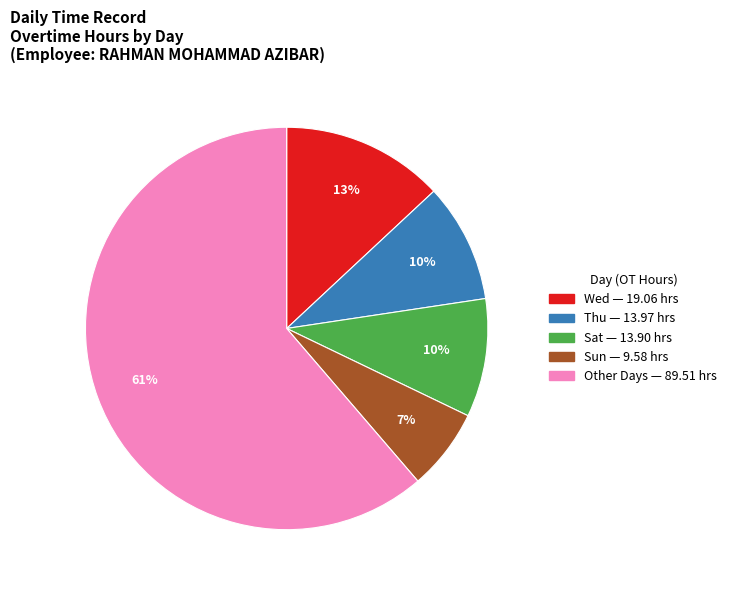

Is there a majority slice in this chart?

Yes